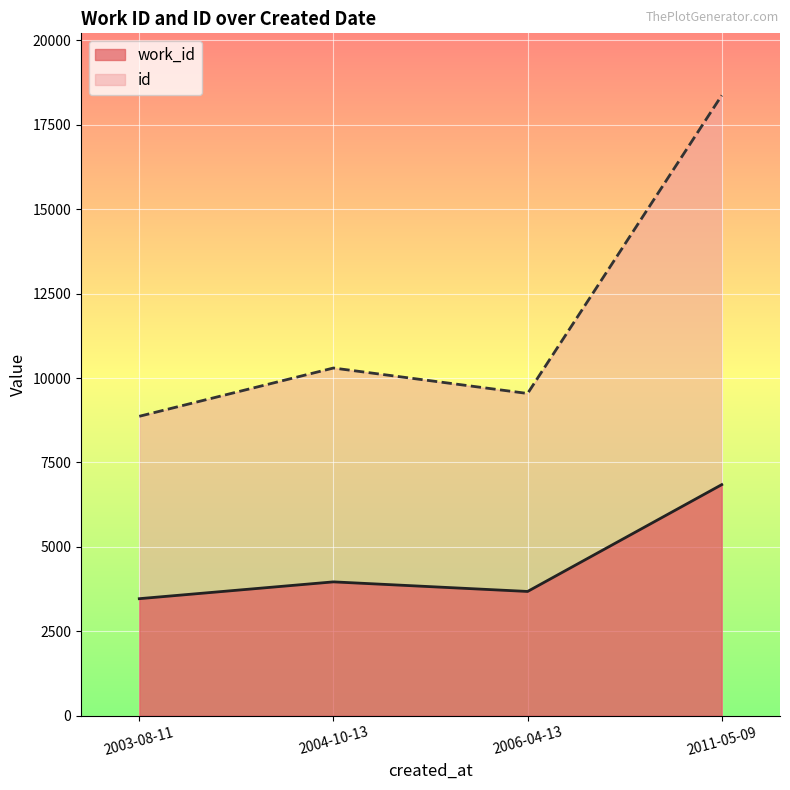

List the labels in order of work_id value, largest first.

2011-05-09, 2004-10-13, 2006-04-13, 2003-08-11